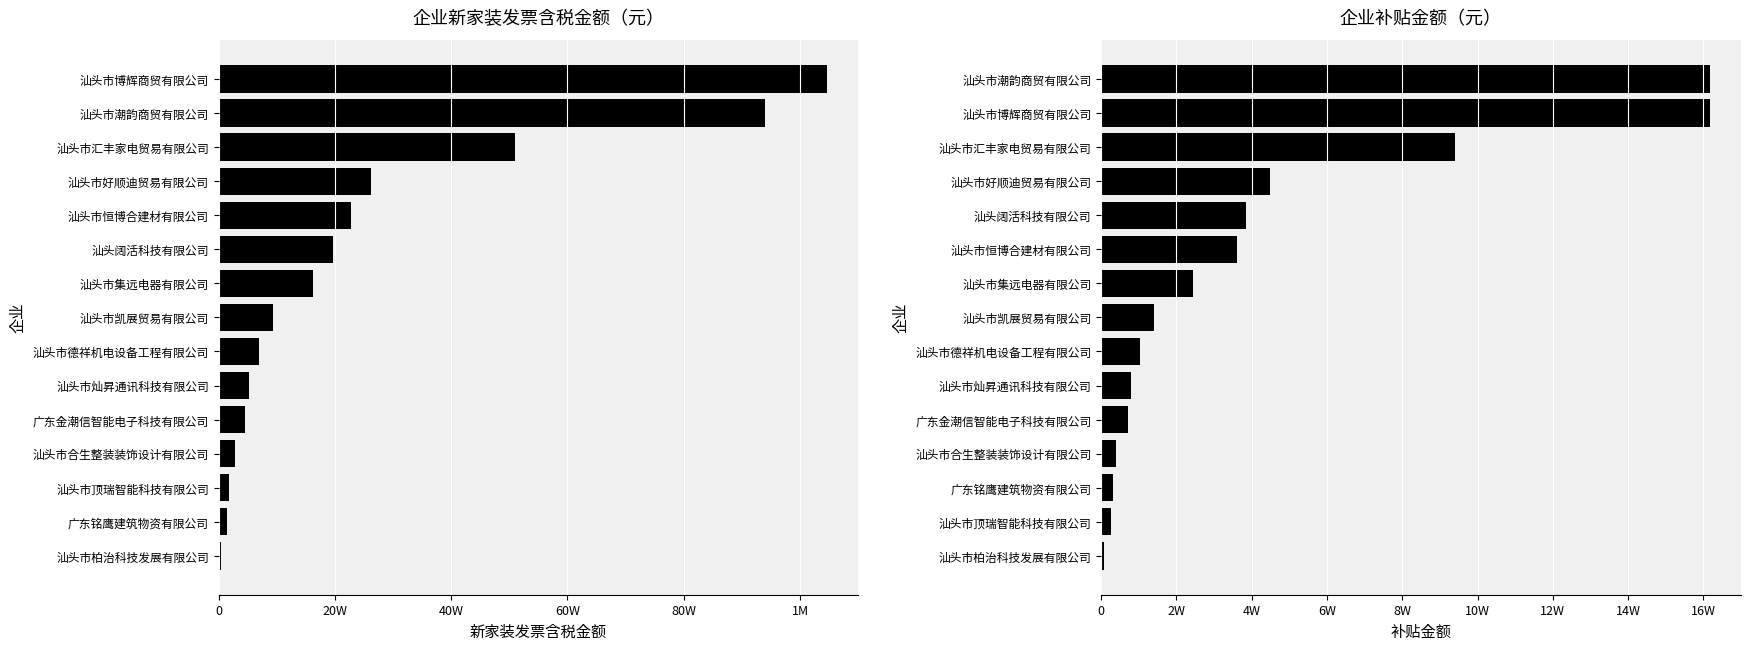

How many bars are there in total?

30